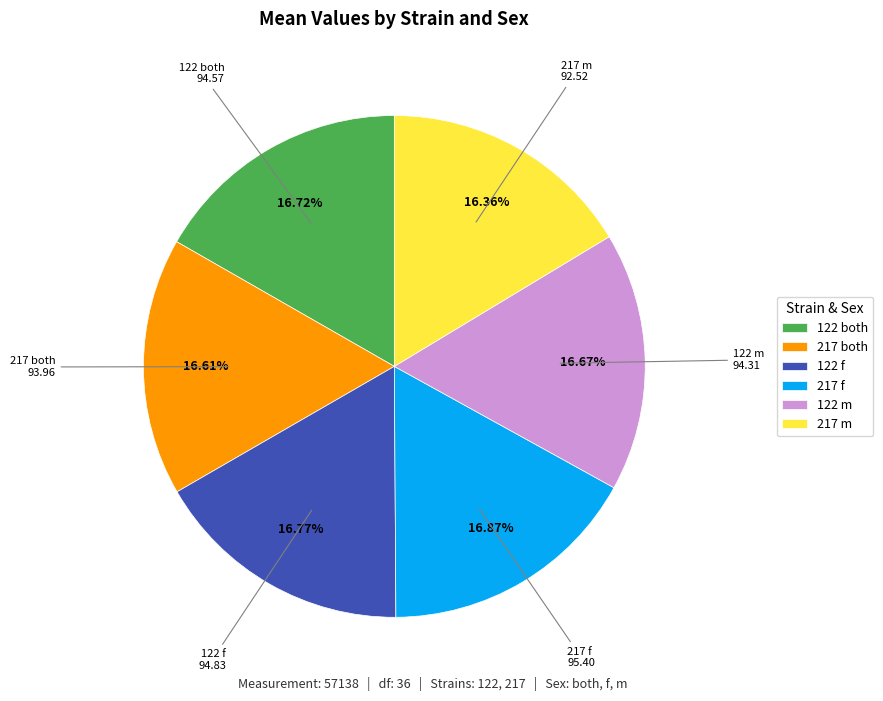

Does any single category account for the majority?

No